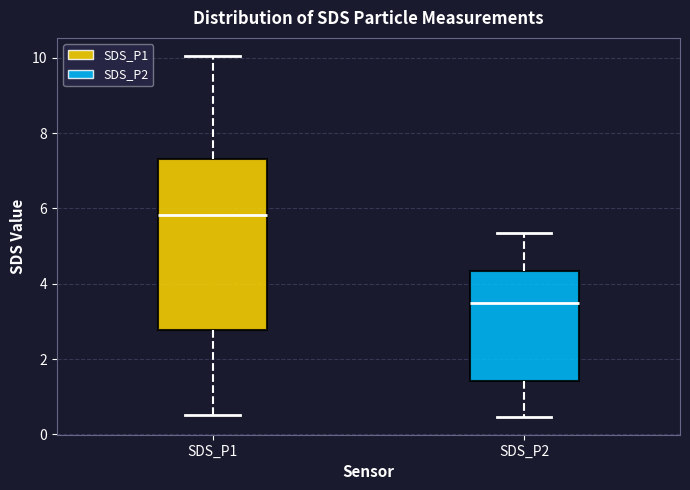

Reading left to right, read every box against the y-axis: the position of its median line, the range the box covers, and the ends of its whiskers. The values are not printed on the chart, so give them approximately, as read against the axis.

SDS_P1: median 5.8, box 2.8 to 7.4, whiskers 0.6 to 10.0
SDS_P2: median 3.4, box 1.4 to 4.4, whiskers 0.4 to 5.4